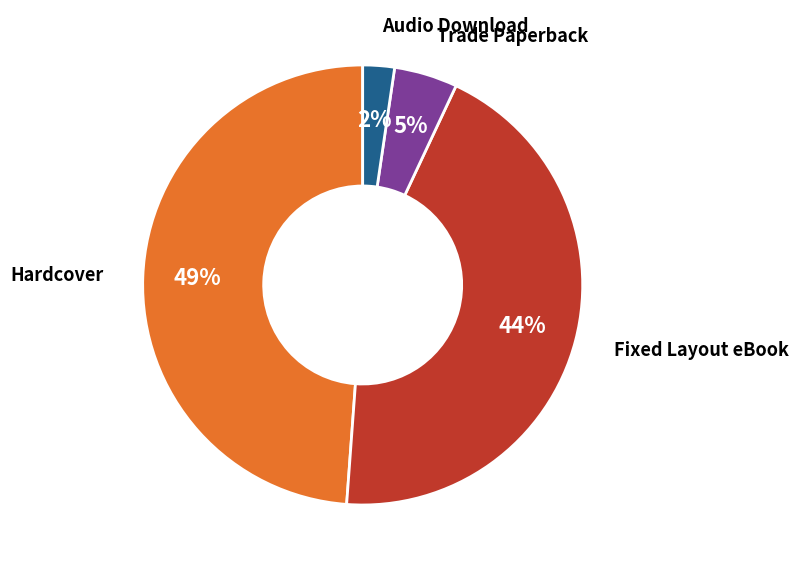

How many slices are in this pie chart?

4